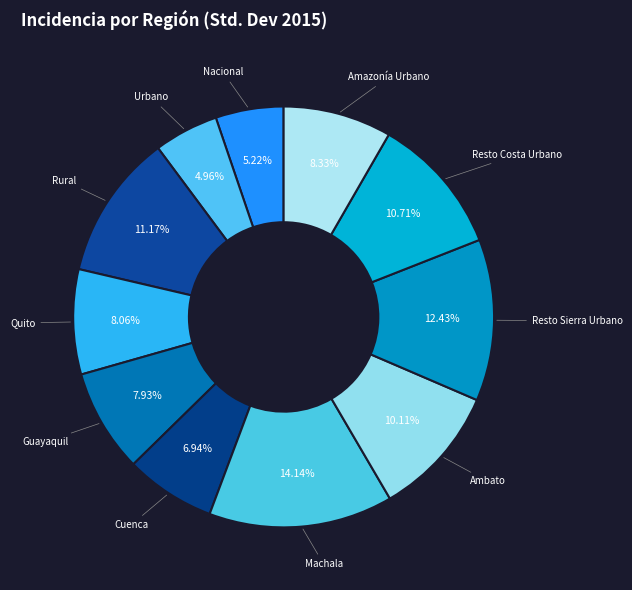

How many segments does this pie chart have?

11